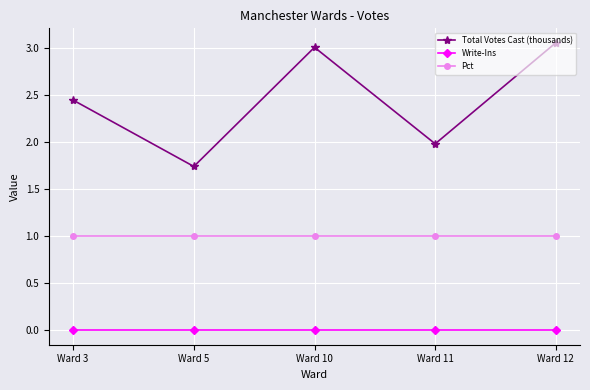

True or false: Total Votes Cast (thousands) and Write-Ins cross at least once.

False